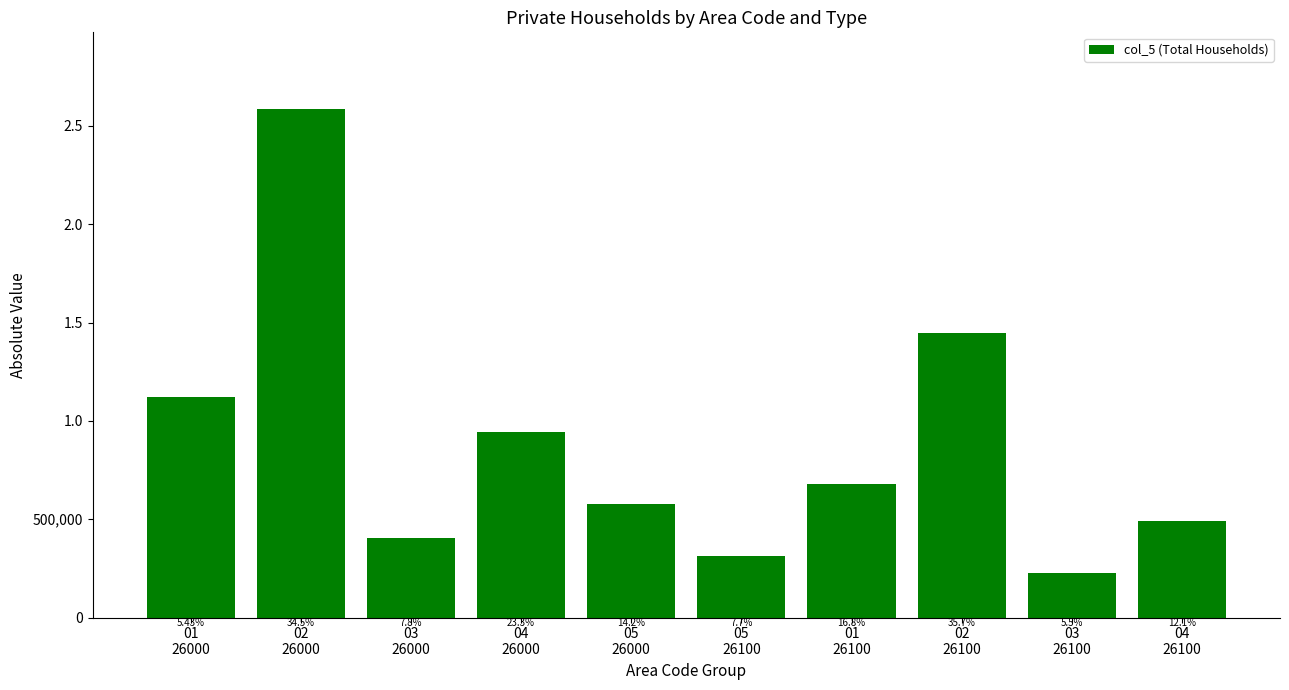

What position from the right is 02
26100?

3